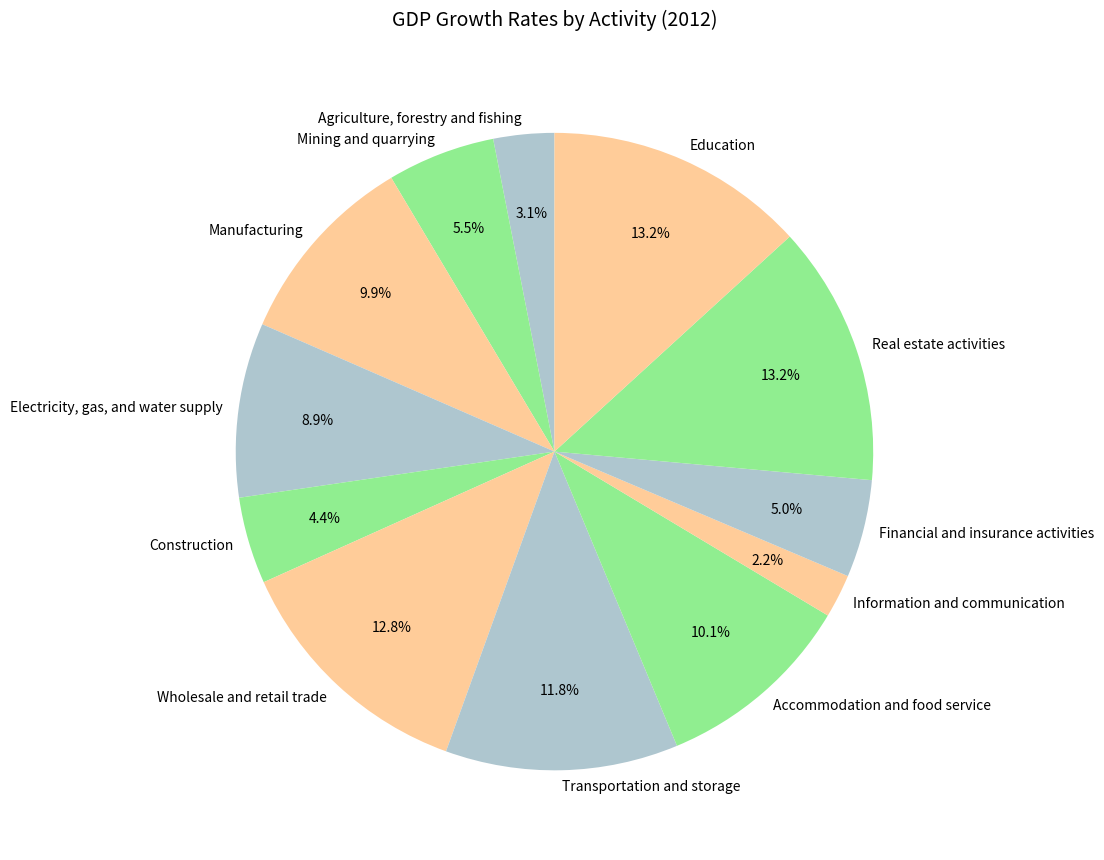

What portion of the pie excludes Information and communication?

97.8%